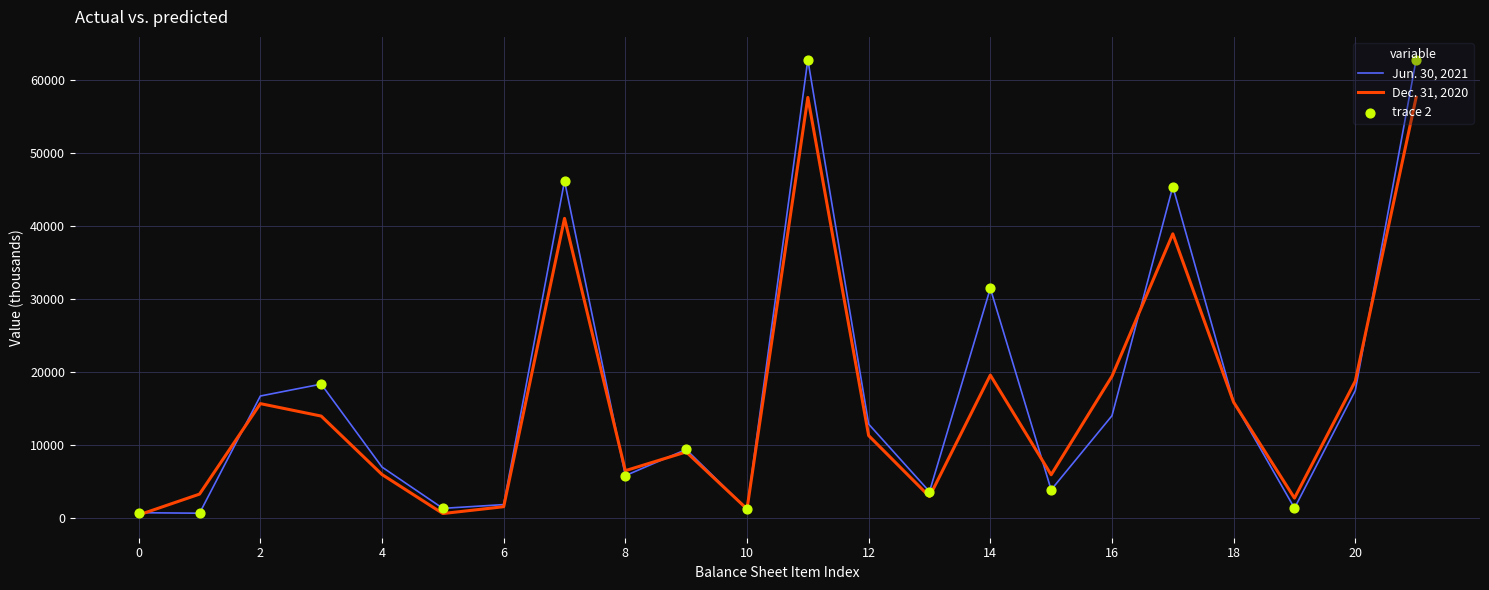

At how many categories does at least one series exceed 39518?

4